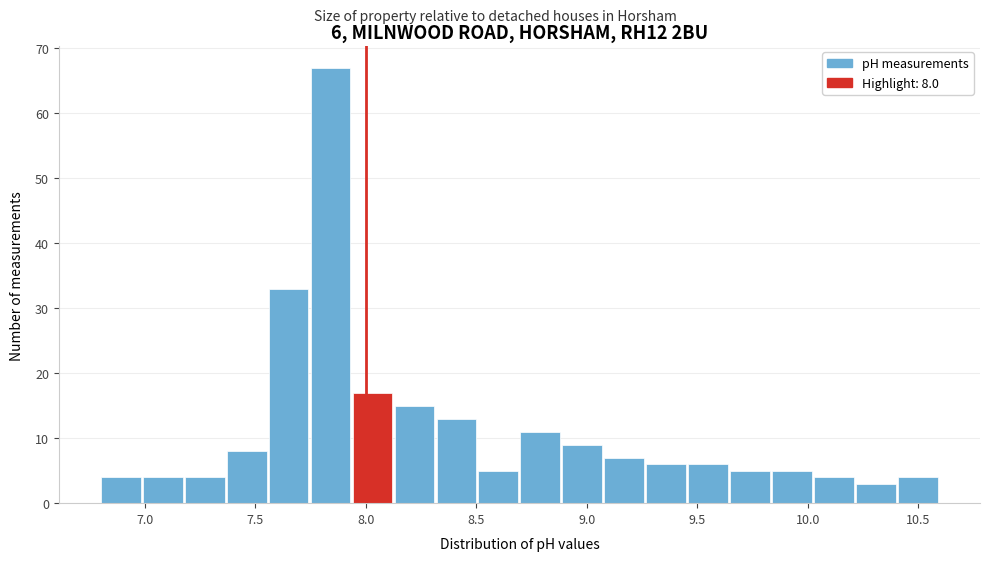

Around what value on the x-axis is the tallest bar? Give the approximate position of its centre, as read against the axis.

7.85